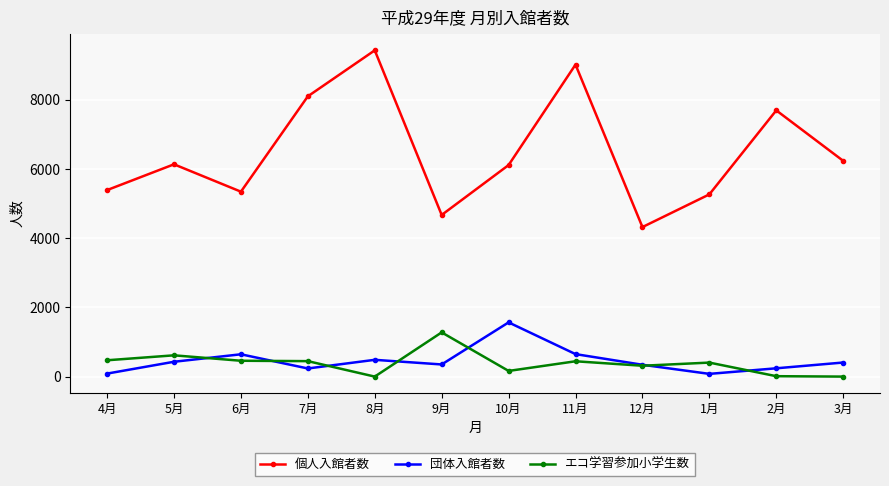

Which series changed the most between 7月 and 3月?

個人入館者数